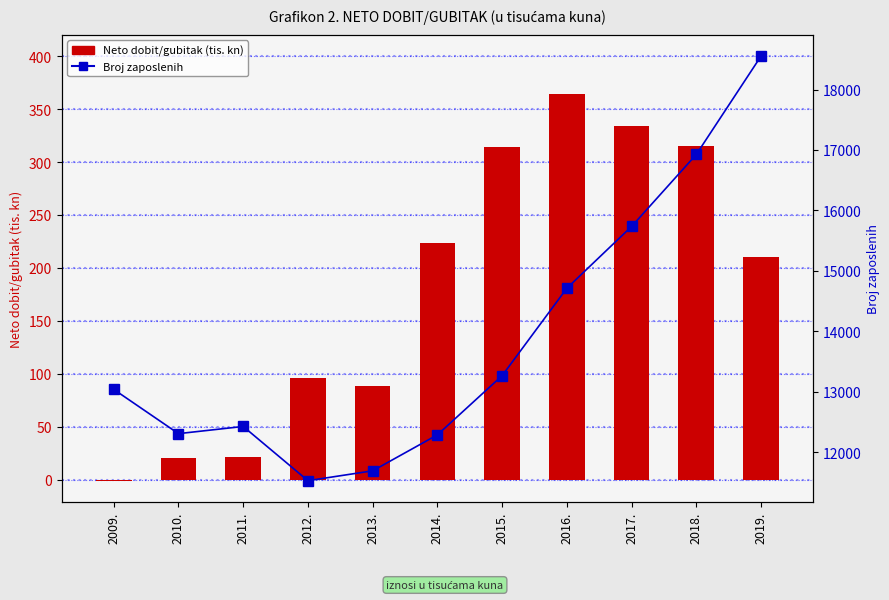

Reading left to right, transcribe all the data shown in this chart.

Neto dobit/gubitak (tis. kn): -0.8	20.6	21.2	95.9	88.8	223.9	313.8	364.7	334.1	314.8	210.0
Broj zaposlenih: 13040.0	12308.0	12427.0	11530.0	11693.0	12288.0	13267.0	14713.0	15735.0	16926.0	18553.0